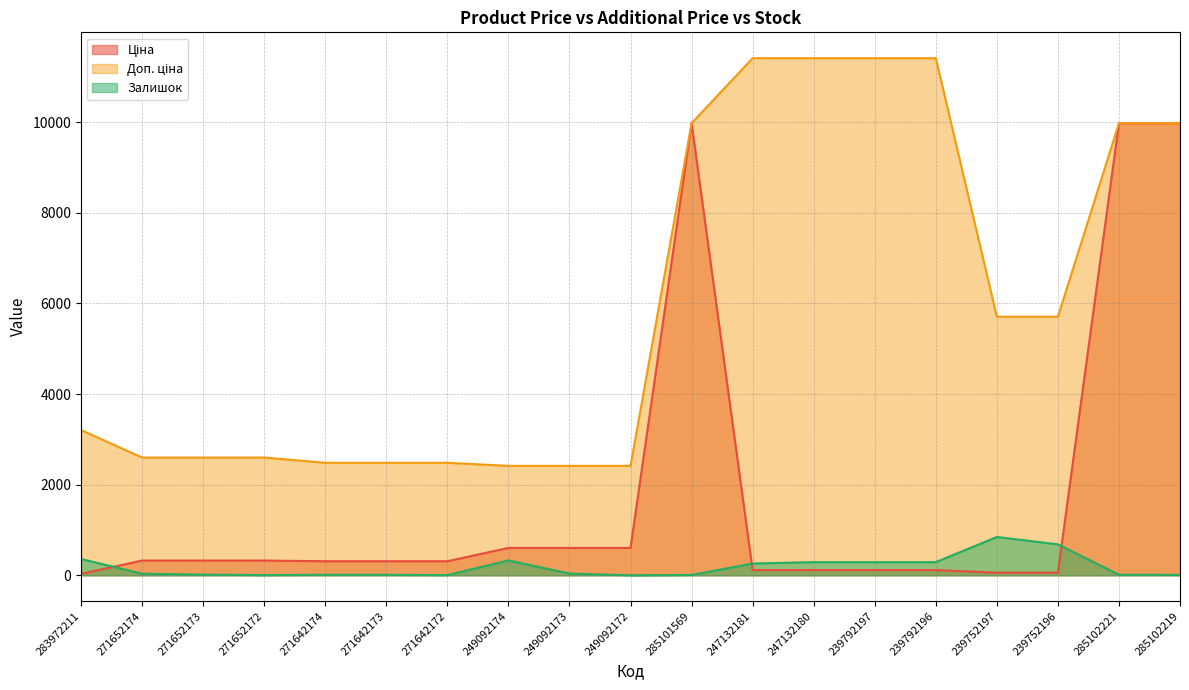

What is the difference between the highest and lowest values at 239752196?

5647.9